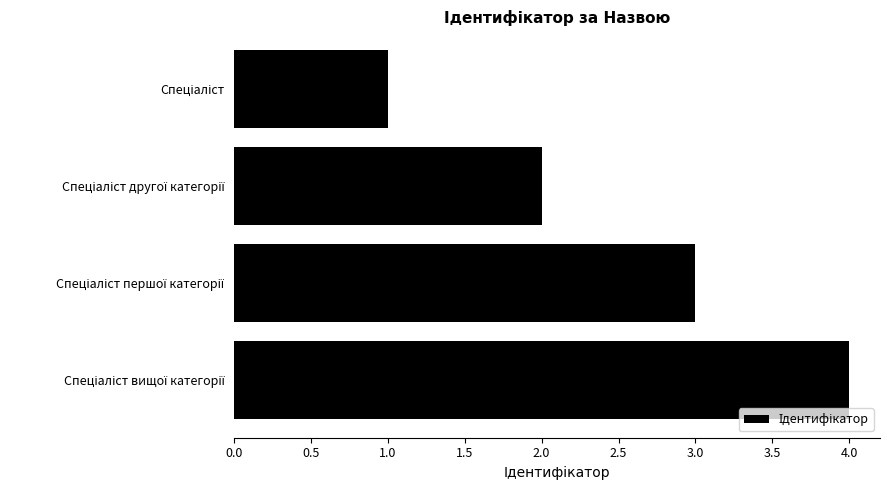

What is the greatest value displayed?

4